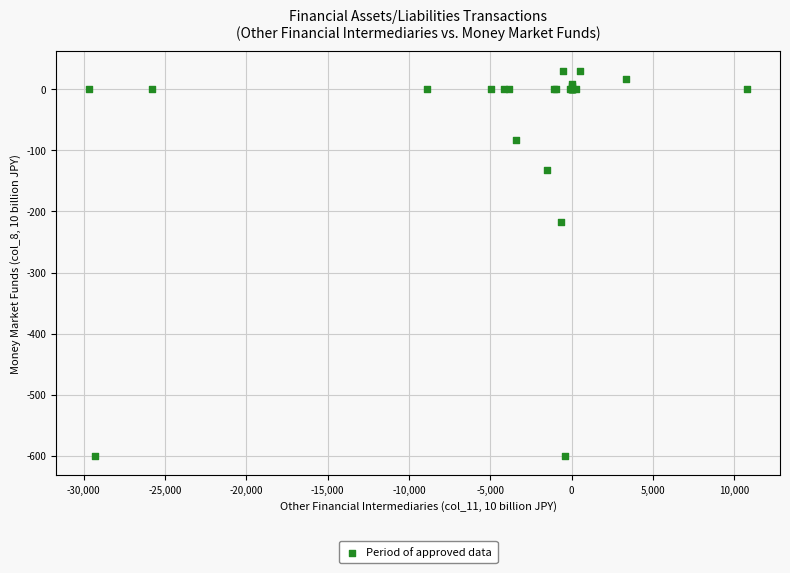

What Y value in the scatter plot is closest to -284?

-217.5